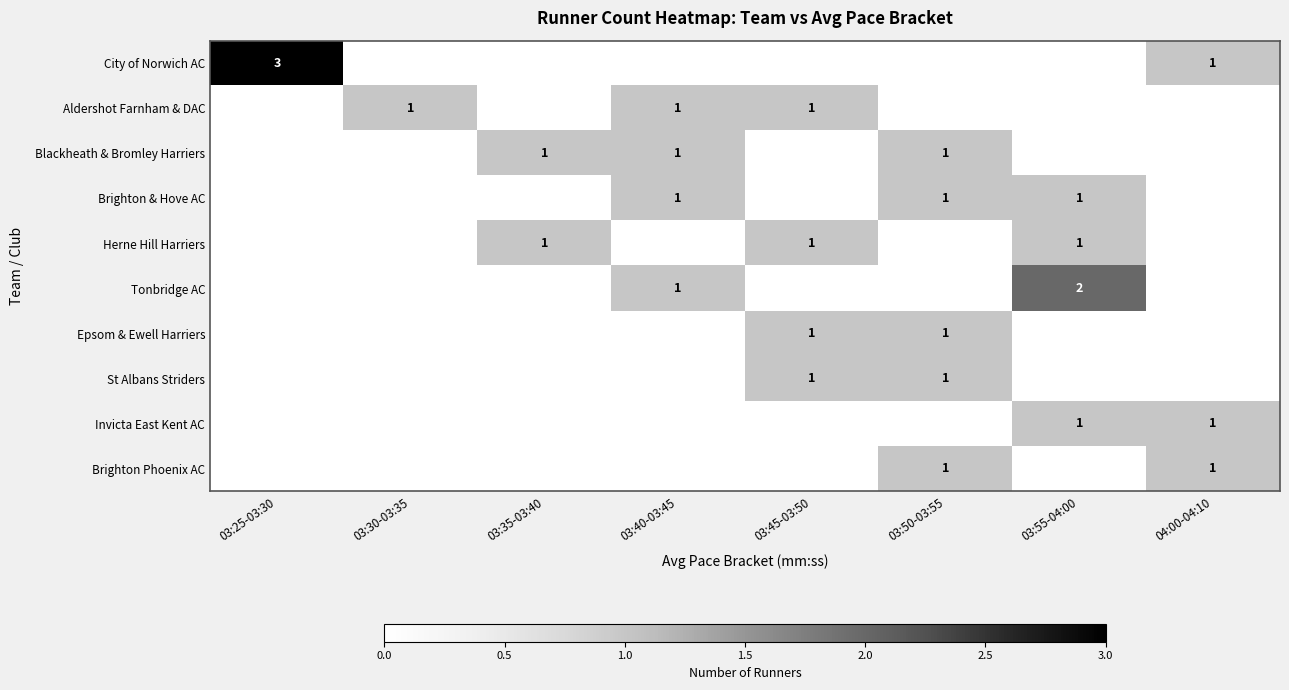

Which category has the lowest value across all series?

03:30-03:35